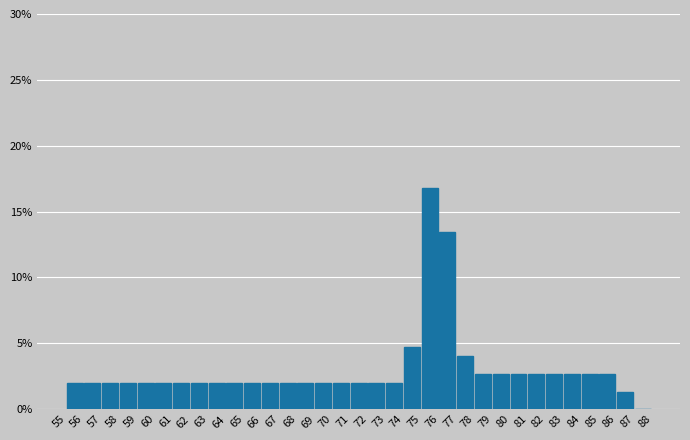

What is the height of the bar covering 73 to 74 on the x-axis? The values are not printed on the chart, so give them approximately, as read against the axis.

2.0